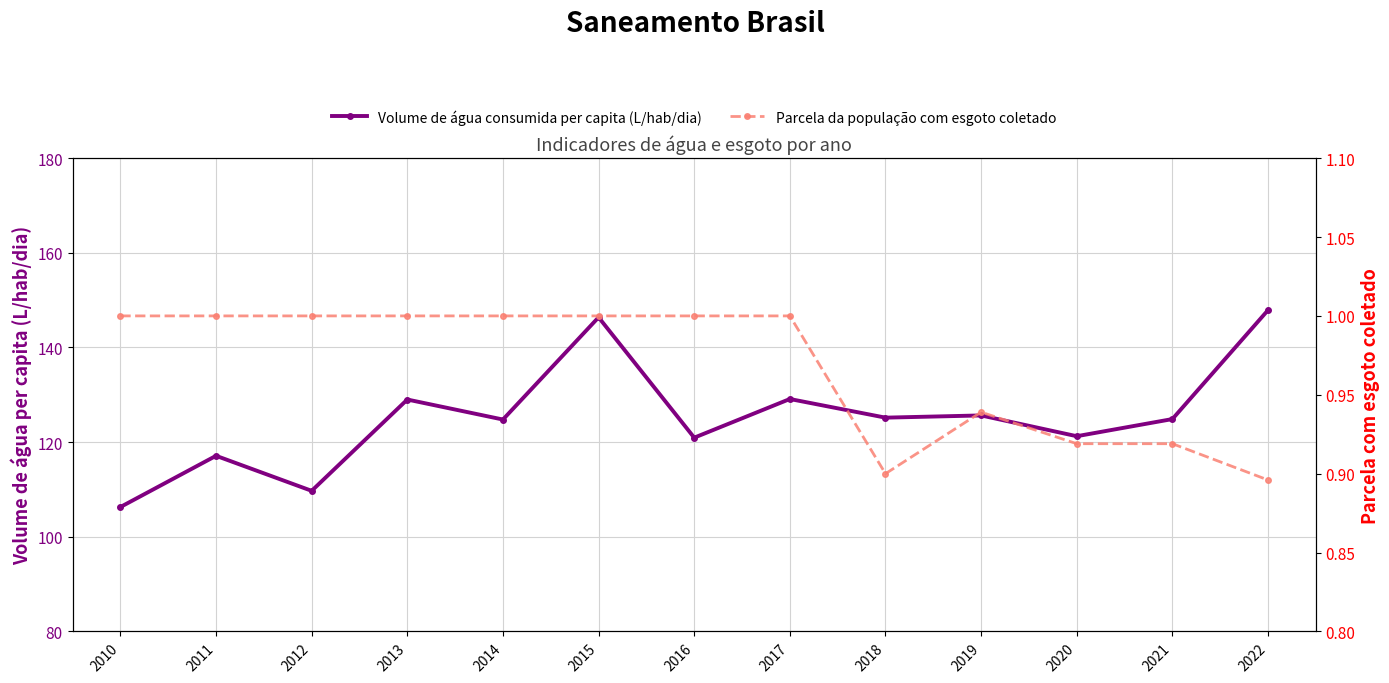

In Parcela da população com esgoto coletado, how many points are lower than both neighbors (excluding endpoints)?

1